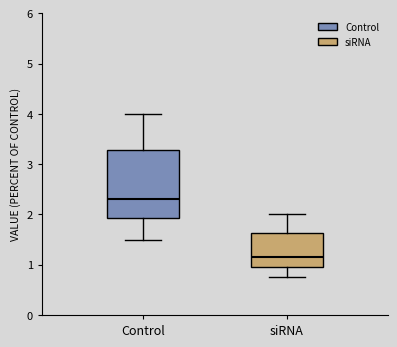

Which box is the tallest, from its lower edge to its upper edge?

Control